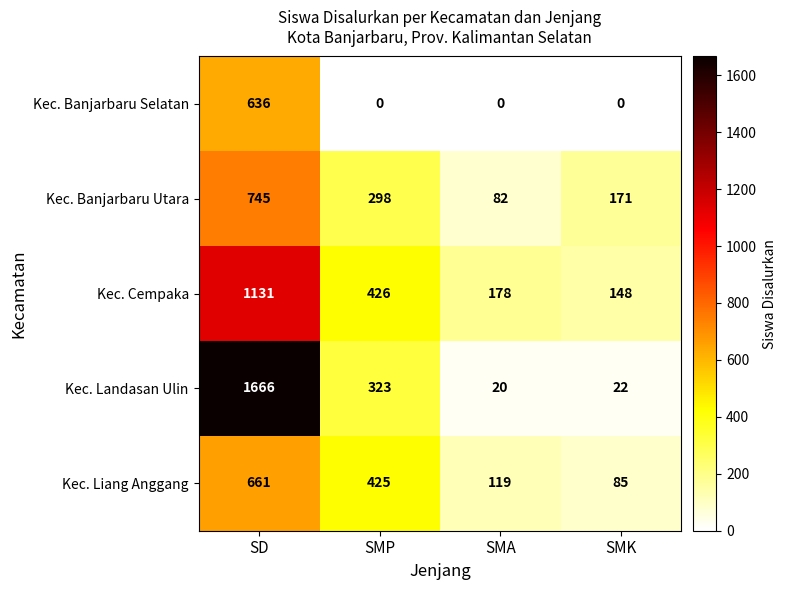

What is the total value across all series at SMP?

1472